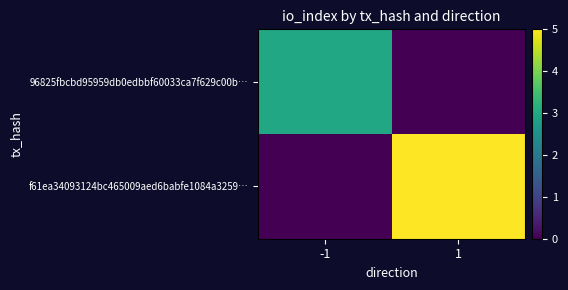

Which series has the largest range (max minus min)?

f61ea34093124bc465009aed6babfe1084a3259…